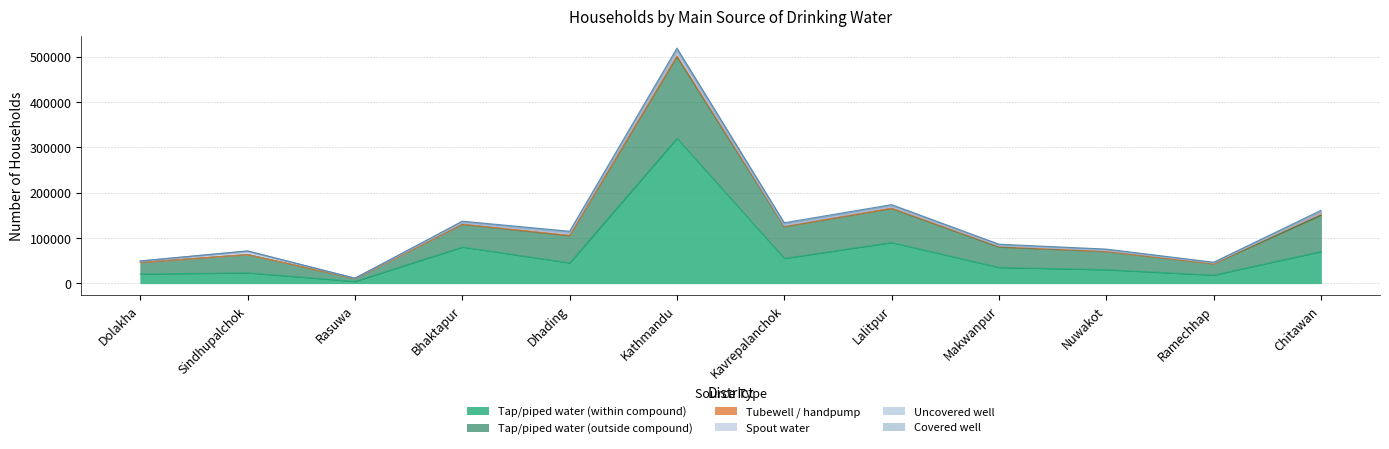

At which category does Tap/piped water (outside compound) reach its first local valley?

Rasuwa